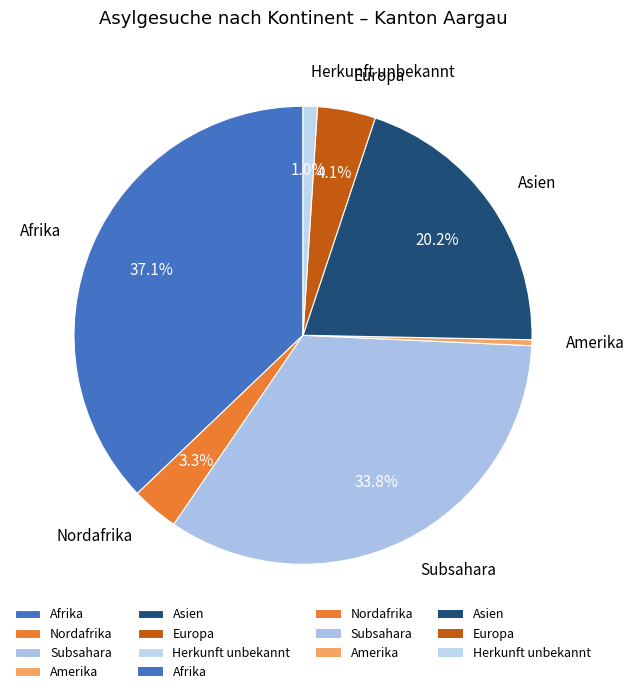

Between Afrika and Europa, which is larger?

Afrika